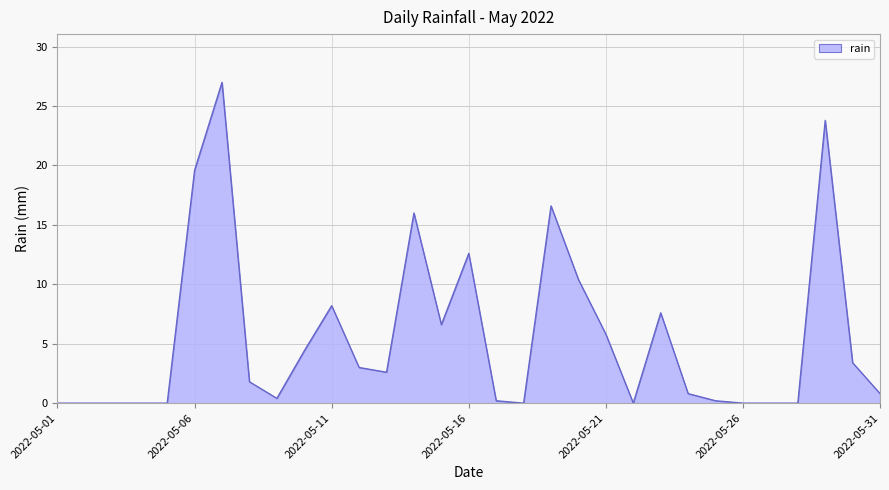

What is the difference between the maximum and minimum values?

27.0